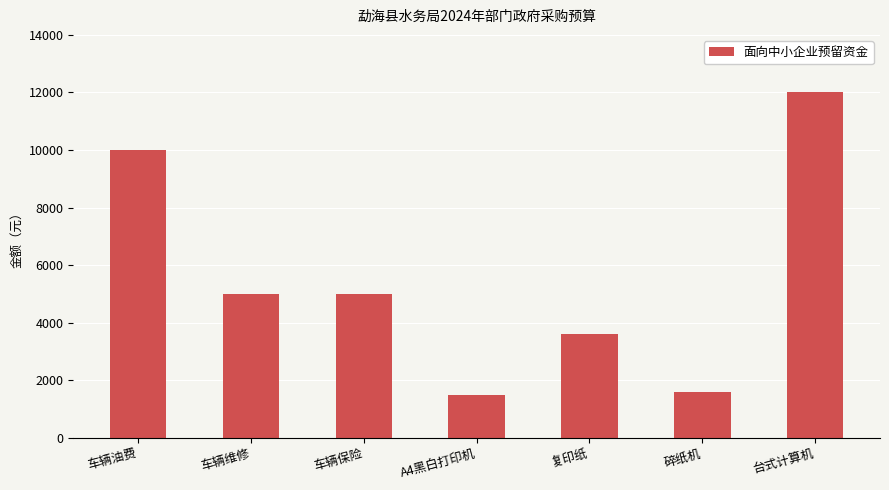

What is the value of the 7th bar from the left?

12000